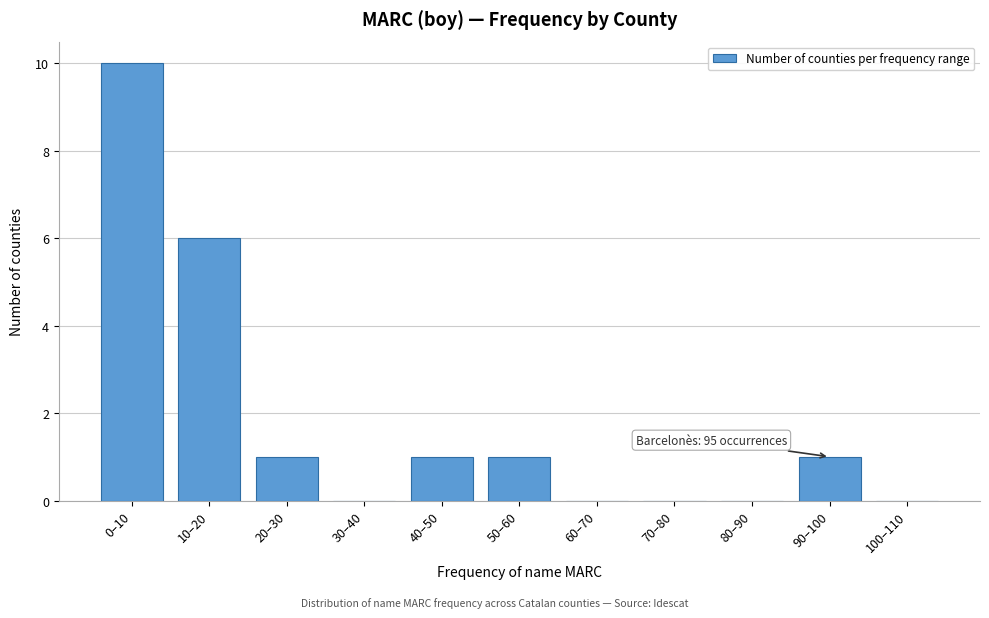

Reading left to right, extract all data points from this chart.

0–10=10	10–20=6	20–30=1	30–40=0	40–50=1	50–60=1	60–70=0	70–80=0	80–90=0	90–100=1	100–110=0